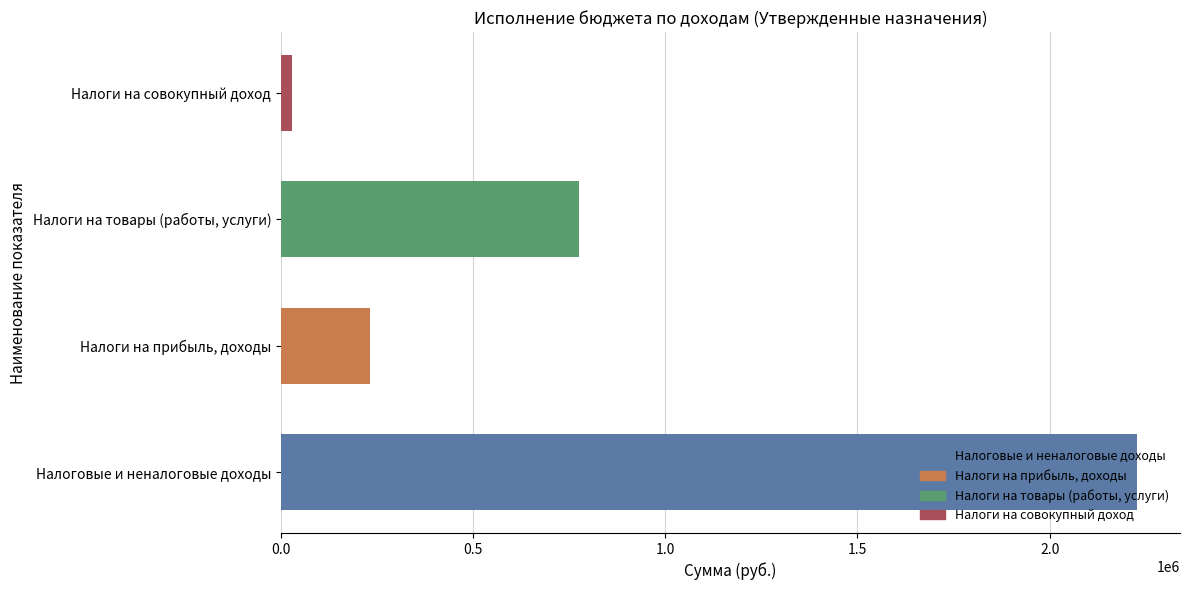

What is the change in value from Налоговые и неналоговые доходы to Налоги на товары (работы, услуги)?

-1452800